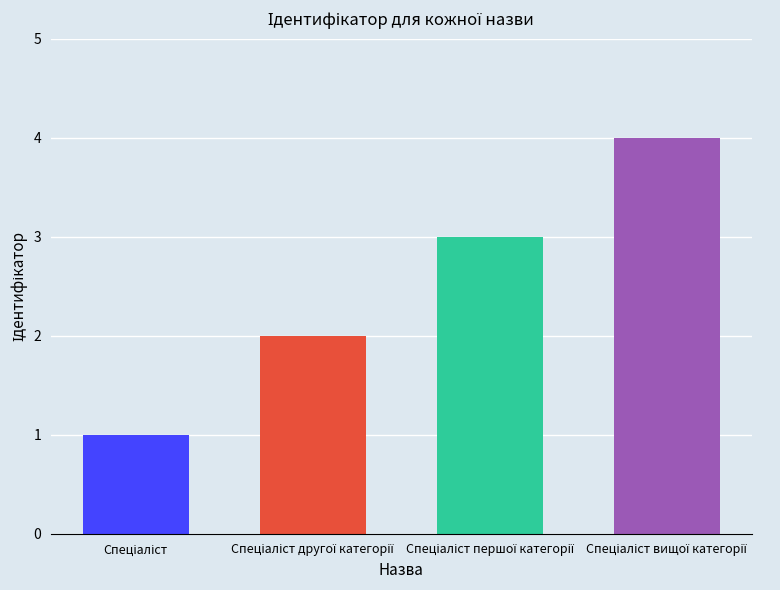

What is the sum of all values?

10